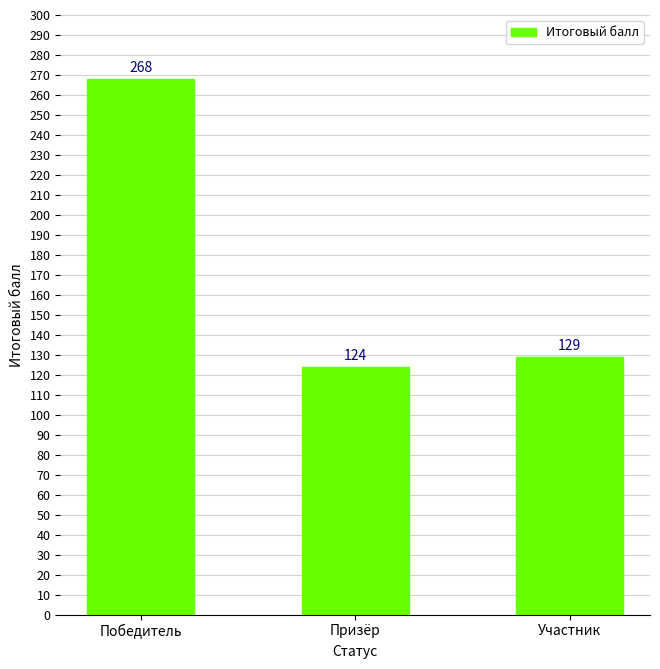

What is the label of the 1st bar from the right?

Участник